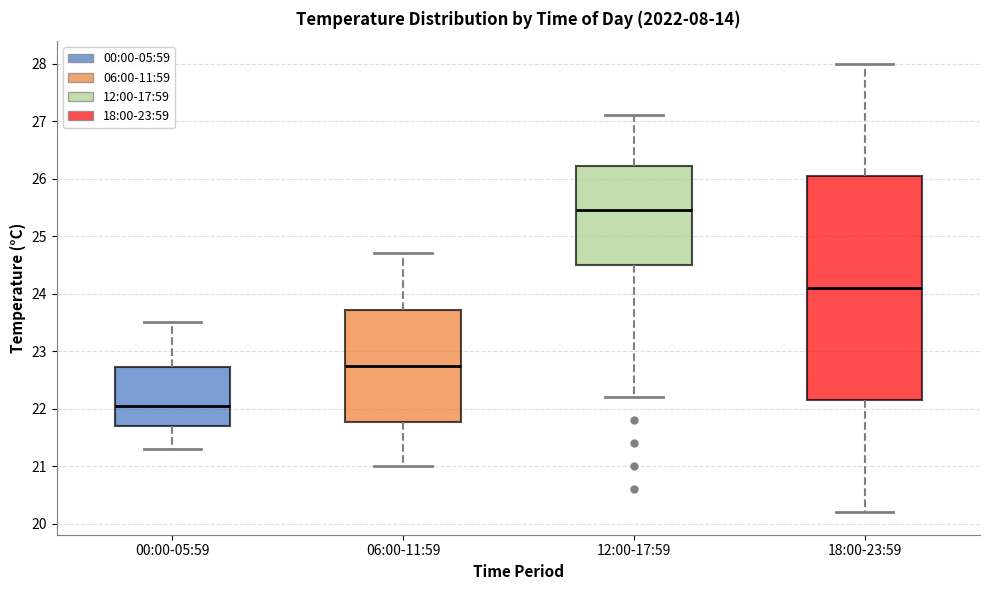

Reading left to right, transcribe this box plot: for each box, give where its median line is, the range the box spans, and where its two whiskers end, as read against the y-axis. The values are not printed on the chart, so give them approximately, as read against the axis.

00:00-05:59: median 22.1, box 21.7 to 22.7, whiskers 21.3 to 23.5
06:00-11:59: median 22.8, box 21.8 to 23.7, whiskers 21.0 to 24.7
12:00-17:59: median 25.5, box 24.5 to 26.2, whiskers 22.2 to 27.1
18:00-23:59: median 24.1, box 22.2 to 26.1, whiskers 20.2 to 28.0